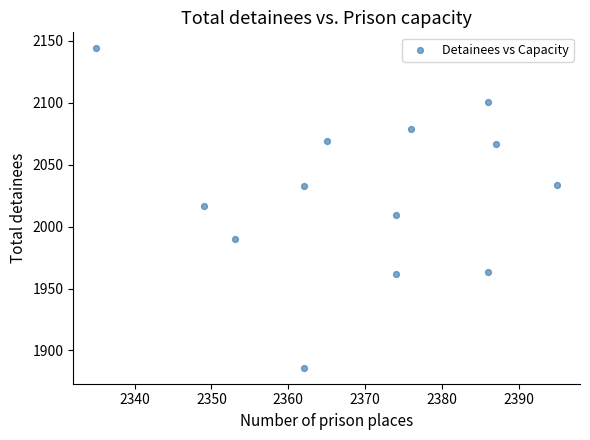

What is the range of X values (max minus min)?

60